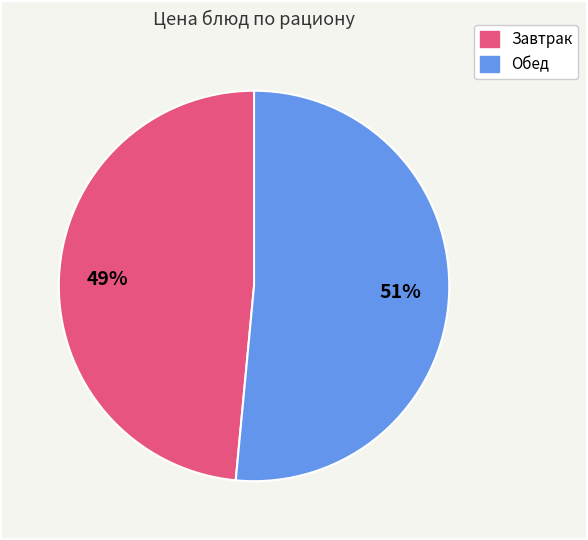

Is there any slice that represents more than half of the pie?

Yes